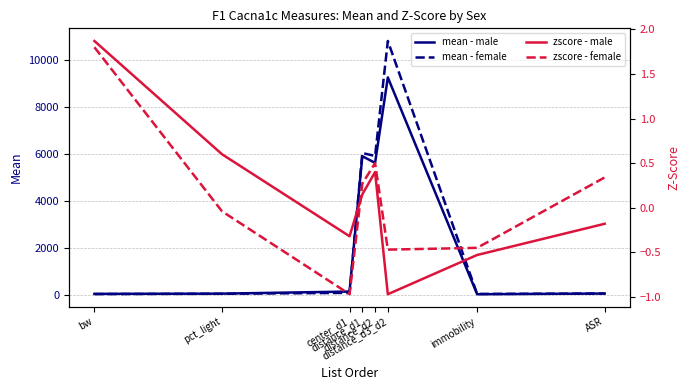

What is the sum of all zscore - male values?

1.0